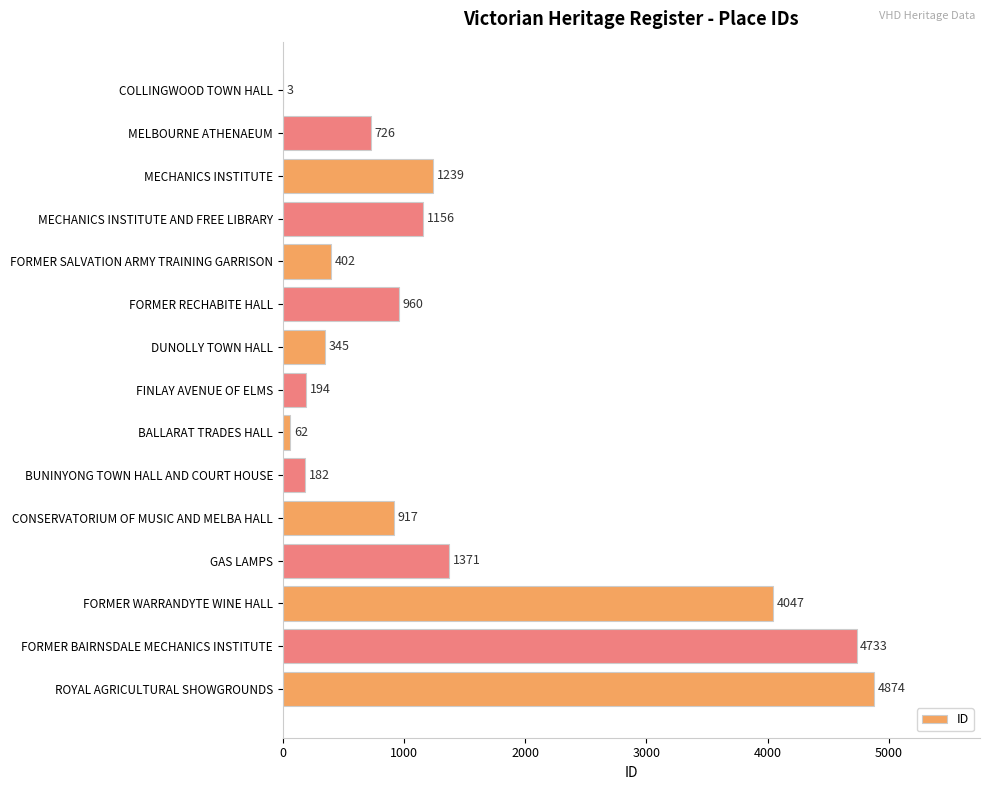

At which label is the value closest to 2438?

GAS LAMPS